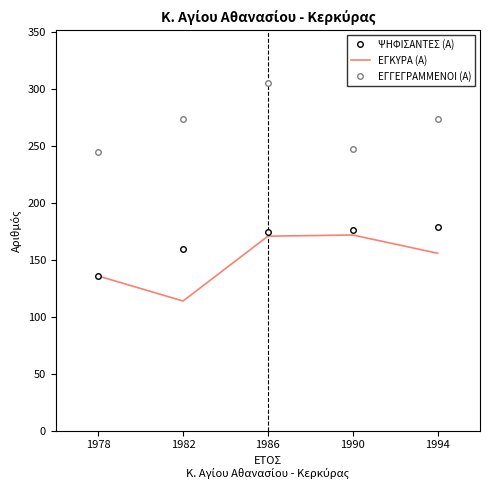

True or false: ΕΓΓΕΓΡΑΜΜΕΝΟΙ (Α) has a value of 248 at 1990.

True